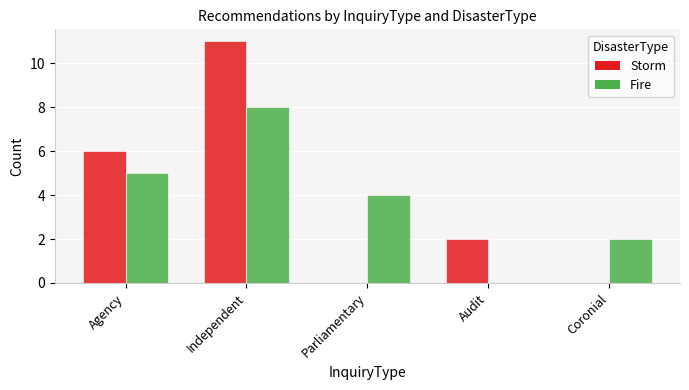

At which label is Storm closest to 5?

Agency